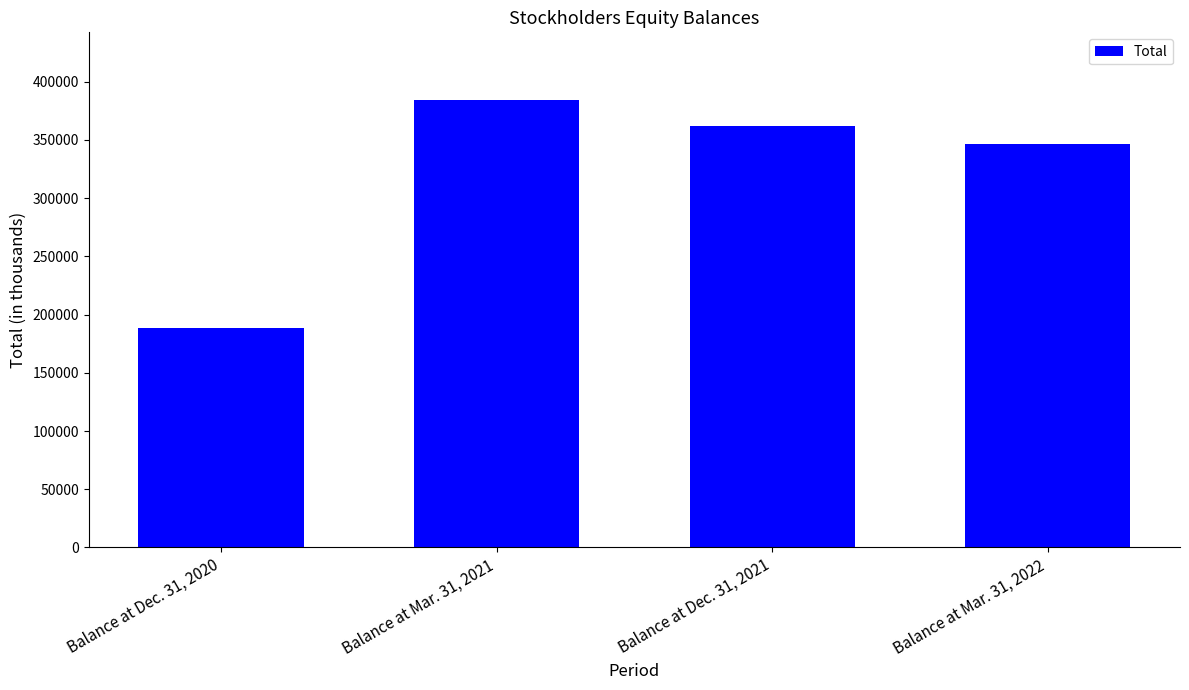

Which category has the highest value across all series?

Balance at Mar. 31, 2021